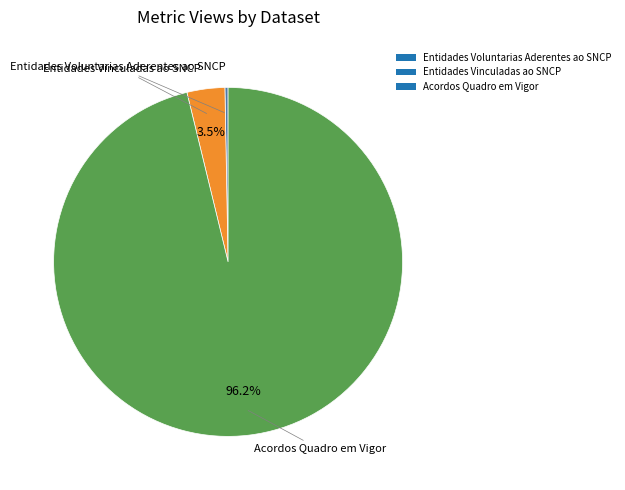

The Entidades Voluntarias Aderentes ao SNCP slice represents 0% of the pie. True or false?

True